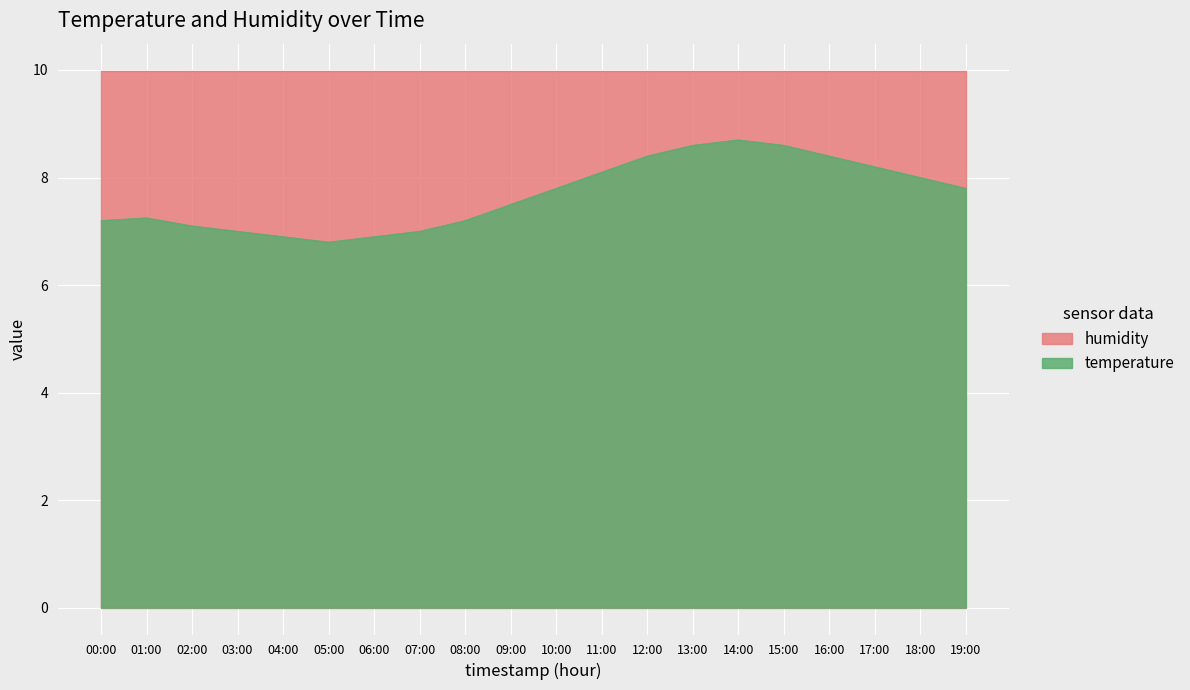

What is the greatest value displayed?

10.0